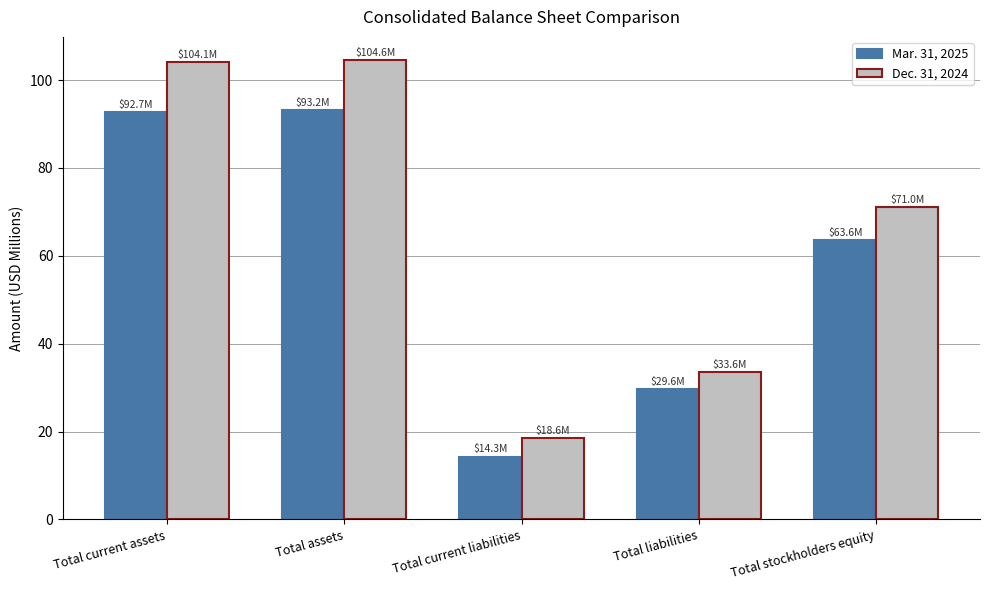

At which label is Mar. 31, 2025 closest to 53?

Total stockholders equity